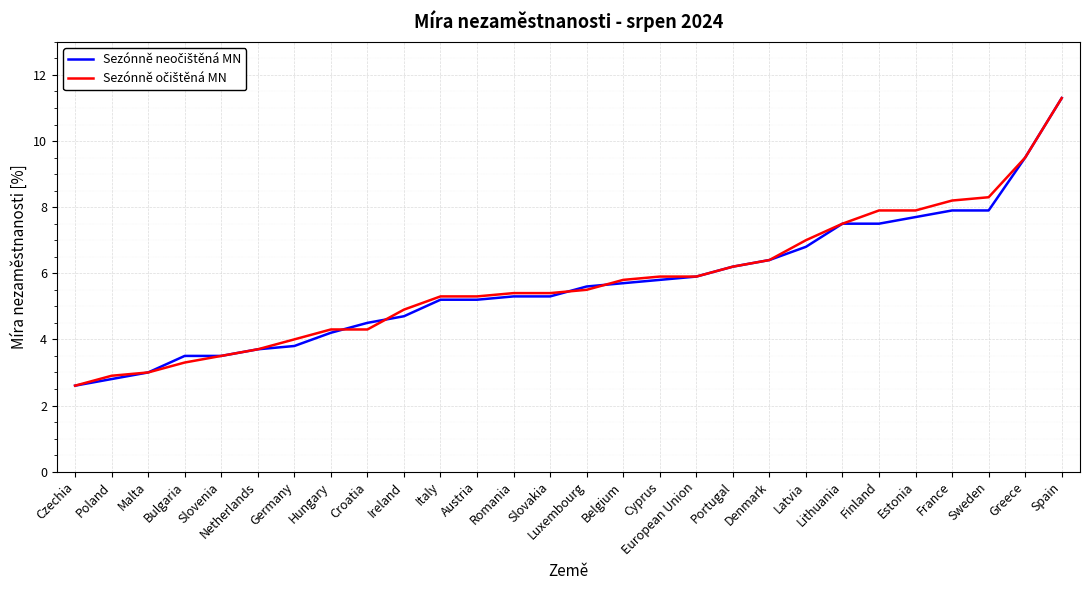

What is the total value across all series at Belgium?

11.5